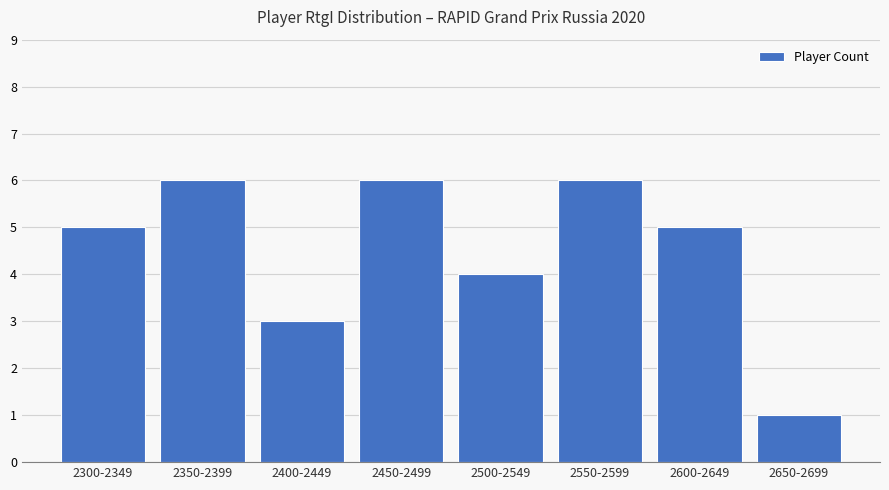

Which label corresponds to the smallest value in the chart?

2650-2699